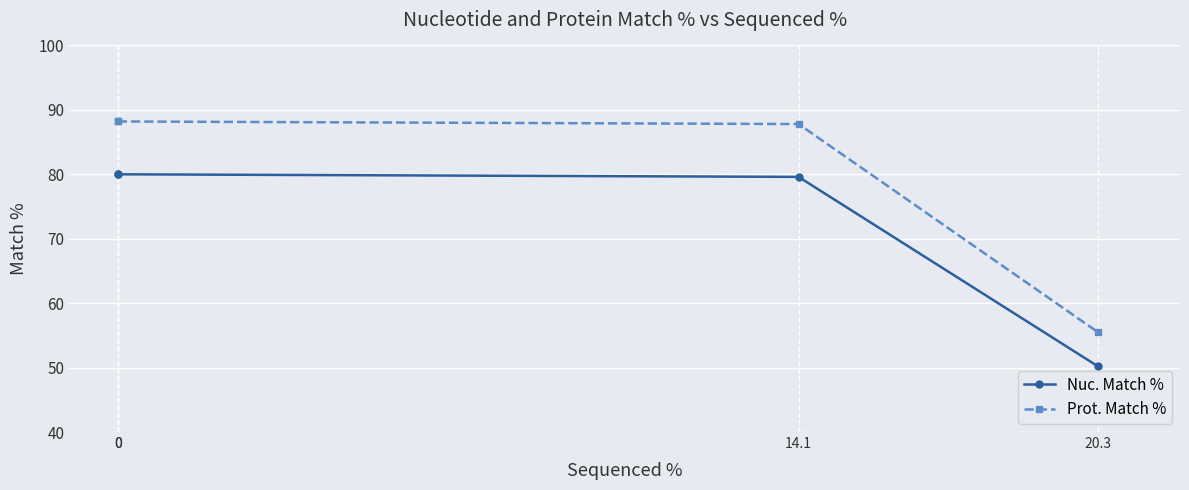

The Prot. Match % series shows 23.8 at 0. True or false?

False